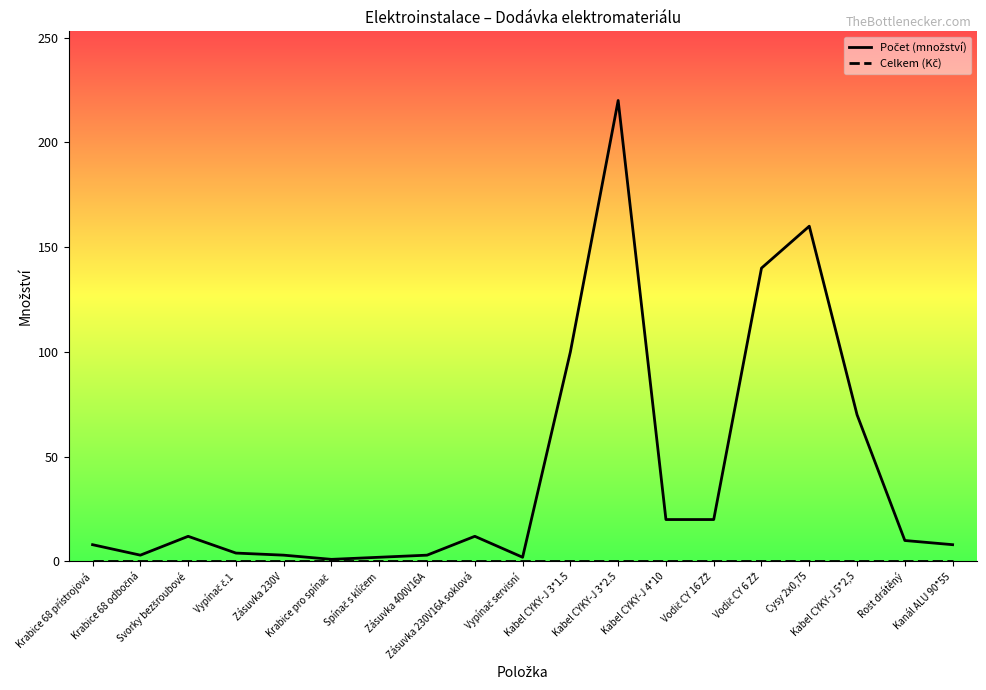

How many lines are shown in the chart?

2